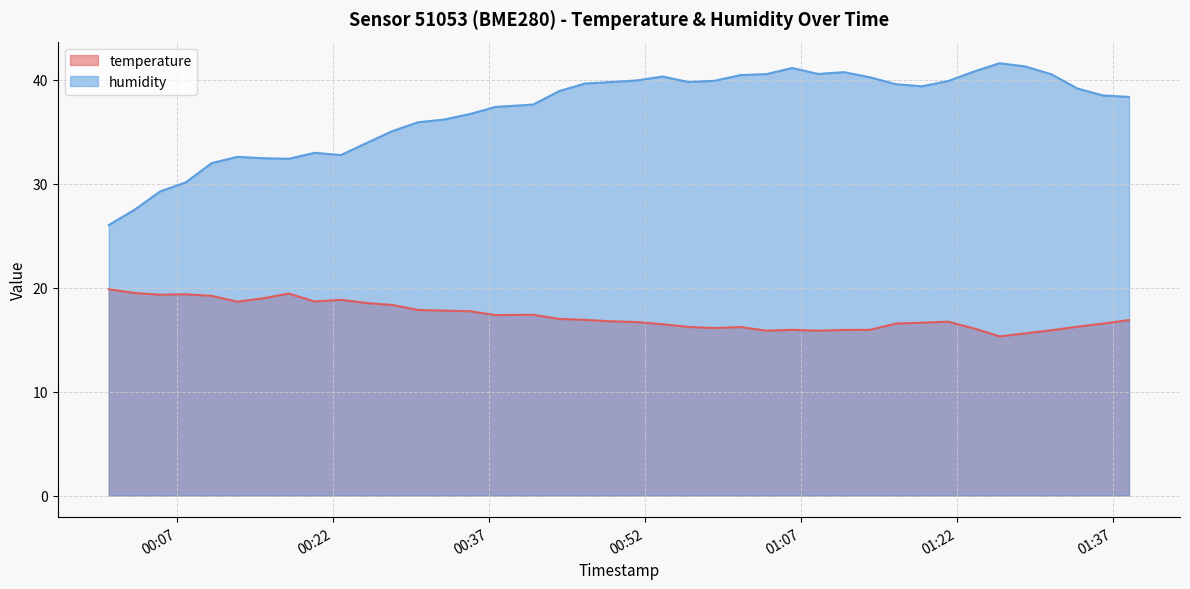

What is the sum of the humidity values at 2023-01-28T01:18:39 and 2023-01-28T01:16:09?

79.0